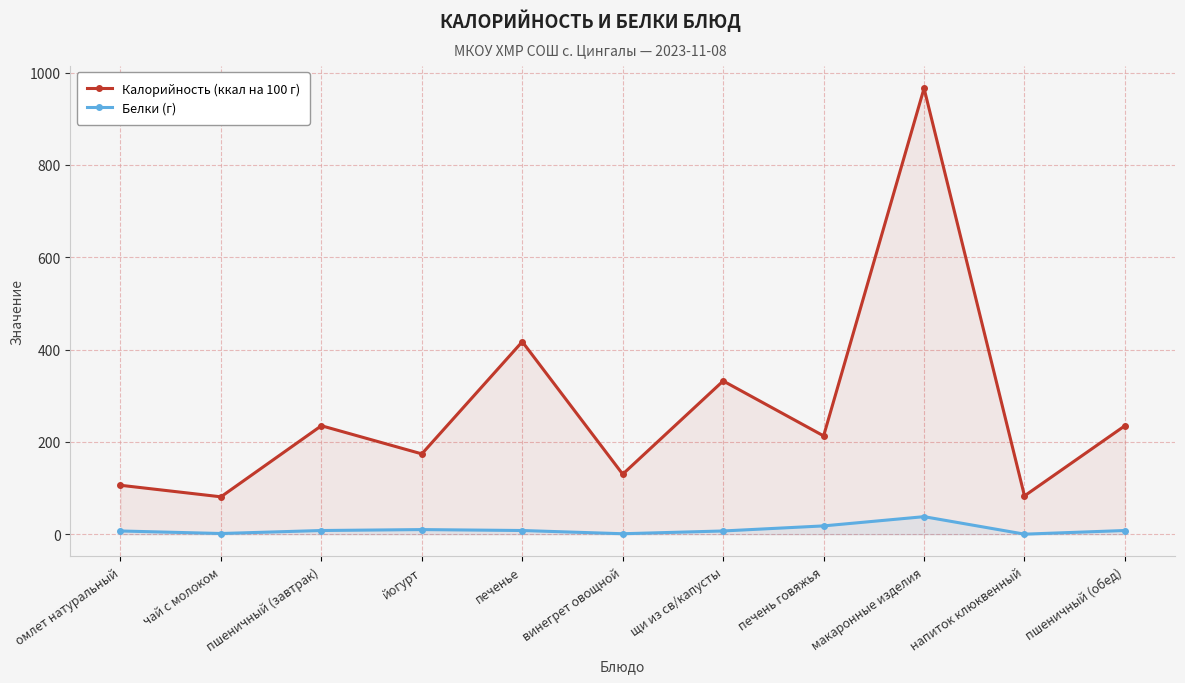

True or false: Калорийность (ккал на 100 г) and Белки (г) cross at least once.

False